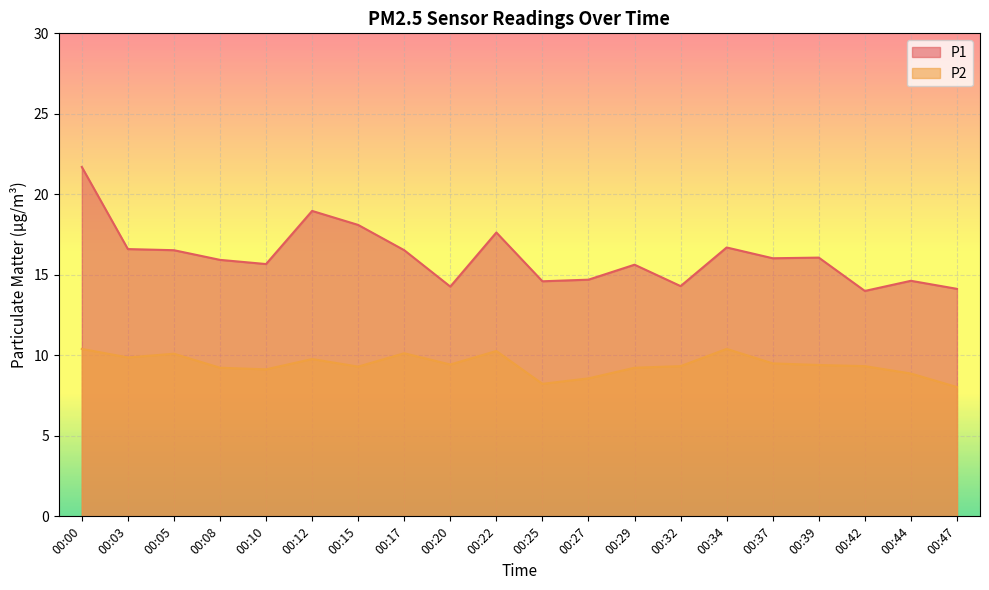

Is the value of P1 at 00:15 greater than the value of P2 at 00:29?

Yes